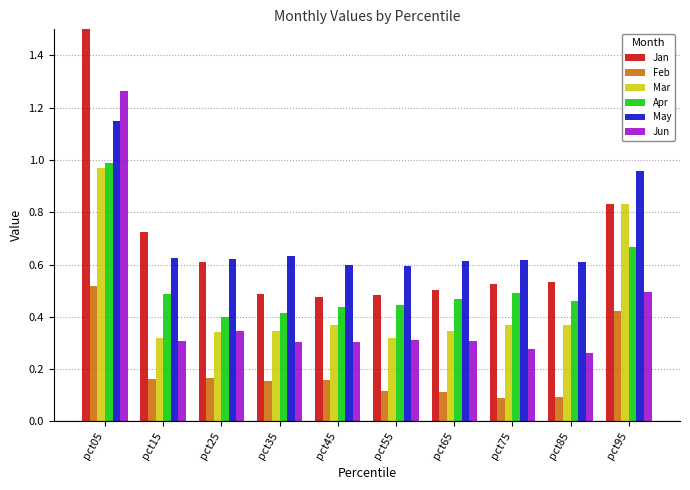

Which category has the lowest value across all series?

pct75